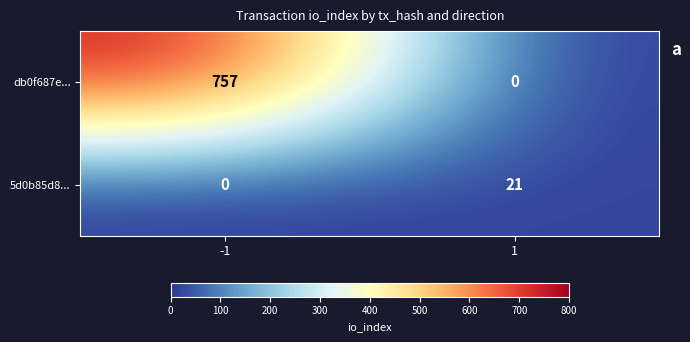

The db0f687e... series shows 0 at 1. True or false?

True